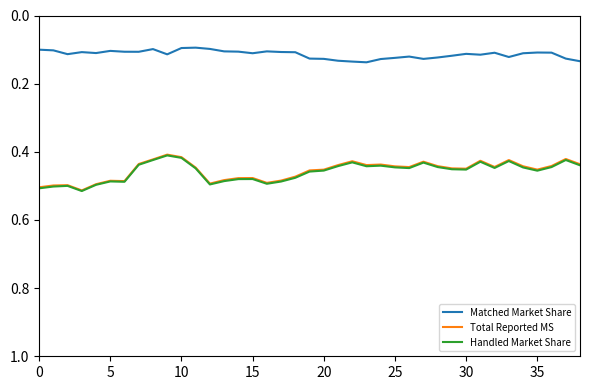

True or false: Matched Market Share and Total Reported MS cross at least once.

False